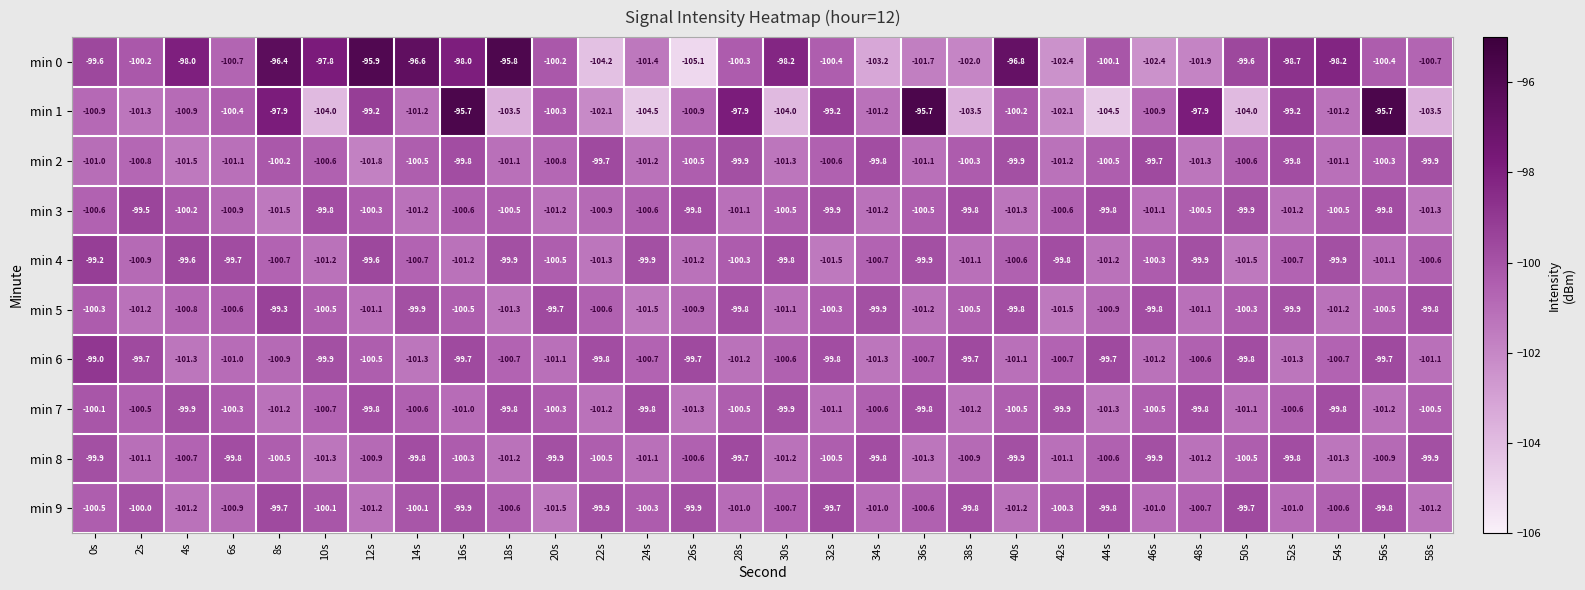

Which series changed the most between 16s and 52s?

min 1